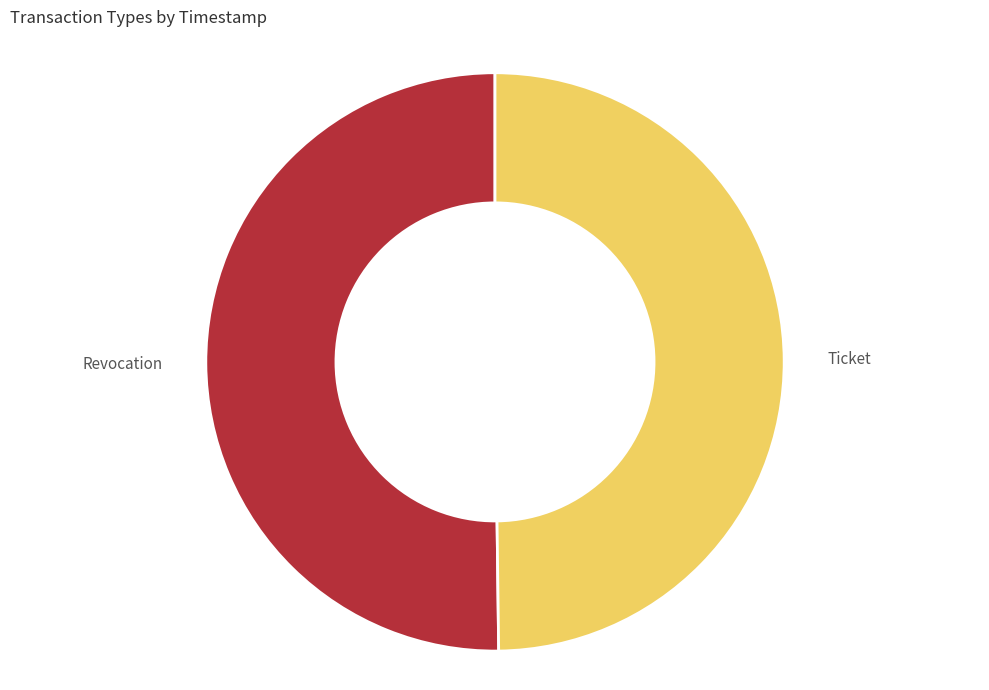

The Revocation slice represents 50% of the pie. True or false?

True